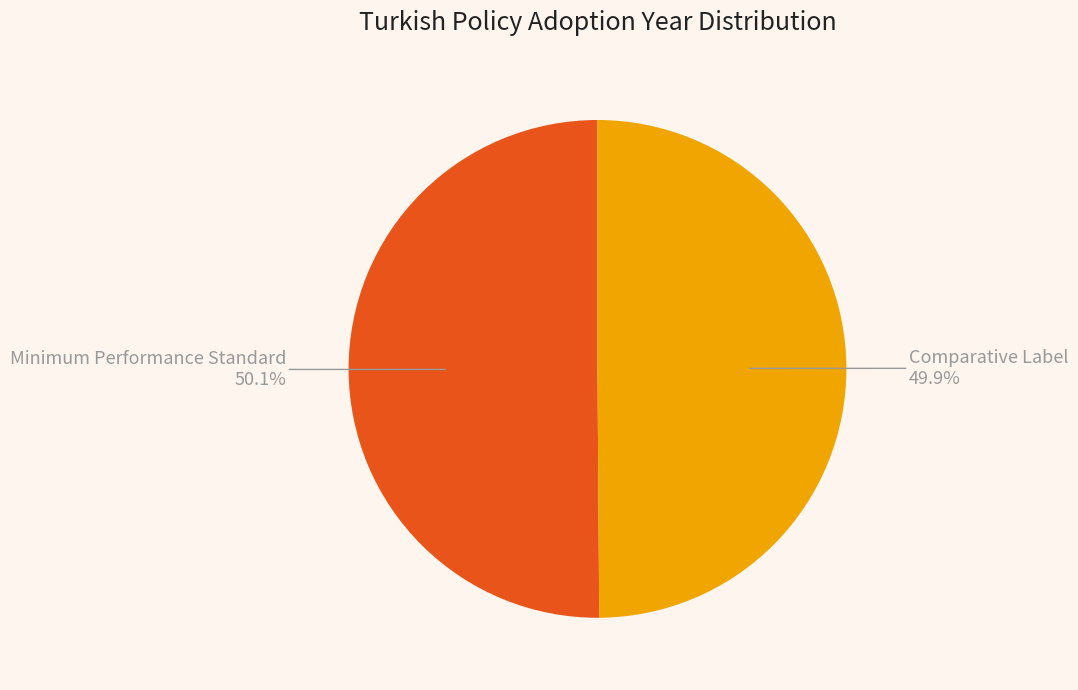

What is the ratio of the value at Comparative Label to the value at Minimum Performance Standard?

1.0